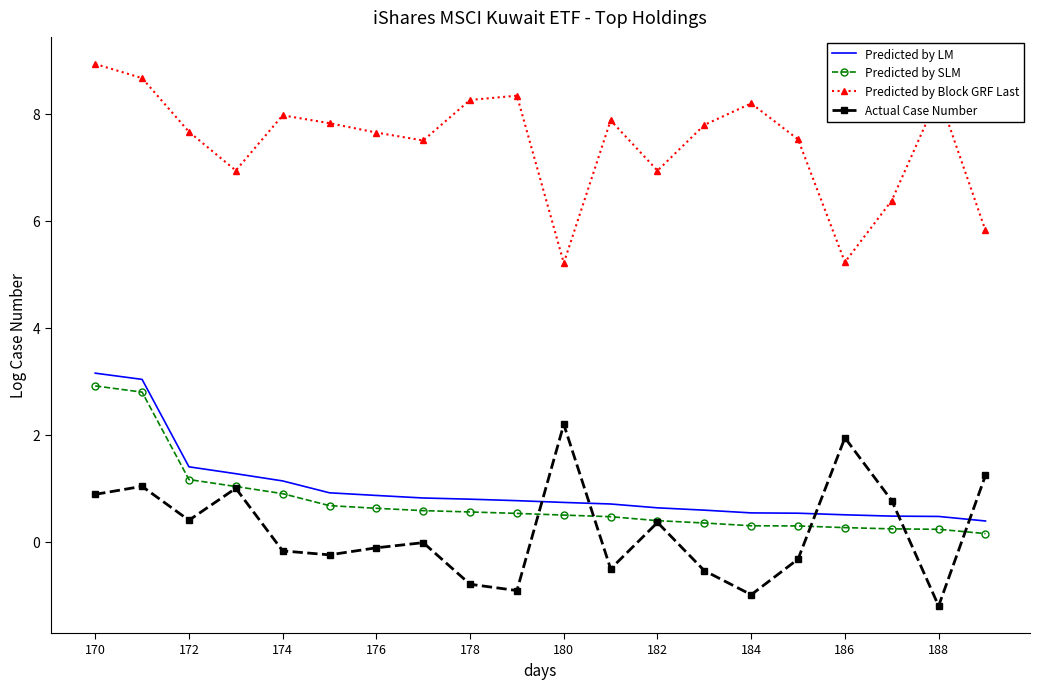

What is the maximum value shown in the chart?

8.9